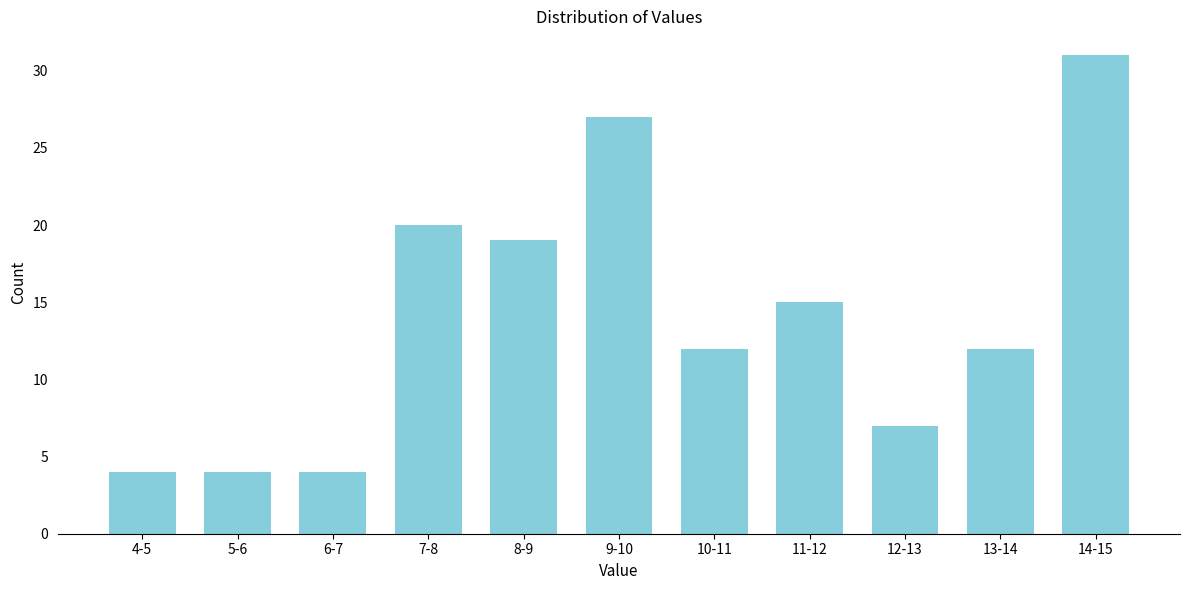

Reading left to right, list all the values displayed in this chart.

4-5=4	5-6=4	6-7=4	7-8=20	8-9=19	9-10=27	10-11=12	11-12=15	12-13=7	13-14=12	14-15=31